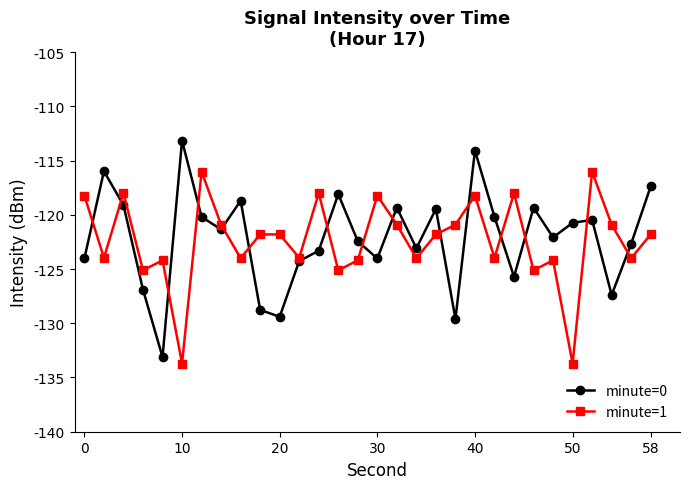

What is the maximum value shown in the chart?

-113.2